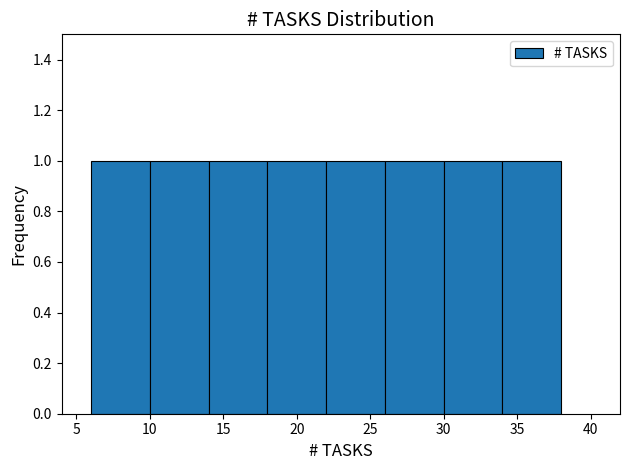

Reading left to right, transcribe this chart: for each bar, give the range it covers on the x-axis and its height. The values are not printed on the chart, so give them approximately, as read against the axis.

6 to 10: 1
10 to 14: 1
14 to 18: 1
18 to 22: 1
22 to 26: 1
26 to 30: 1
30 to 34: 1
34 to 38: 1